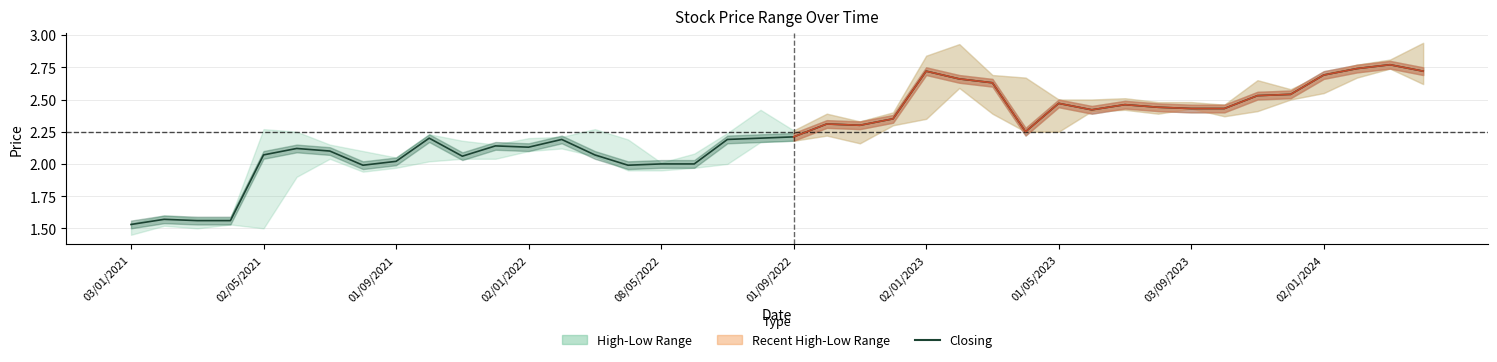

True or false: Low has more than 1 interior local peaks.

True